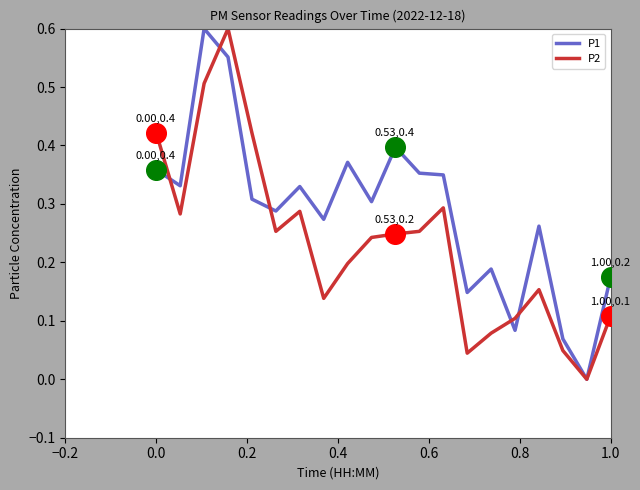

Which series has the largest total across all categories?

P1